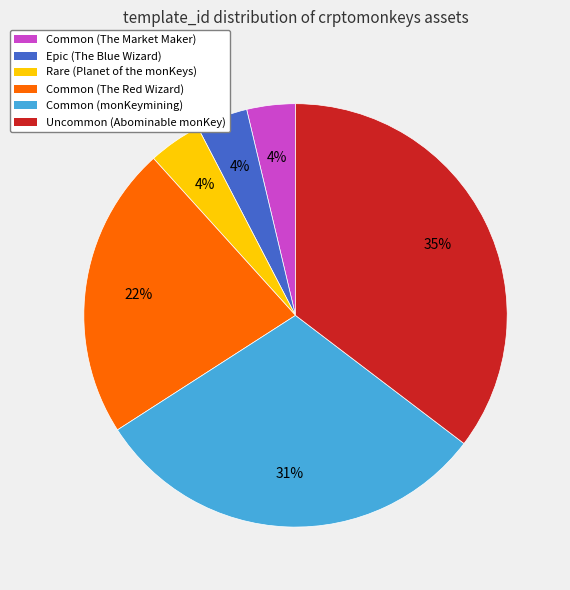

Do Common (monKeymining) and Uncommon (Abominable monKey) together represent more than half of the pie?

Yes